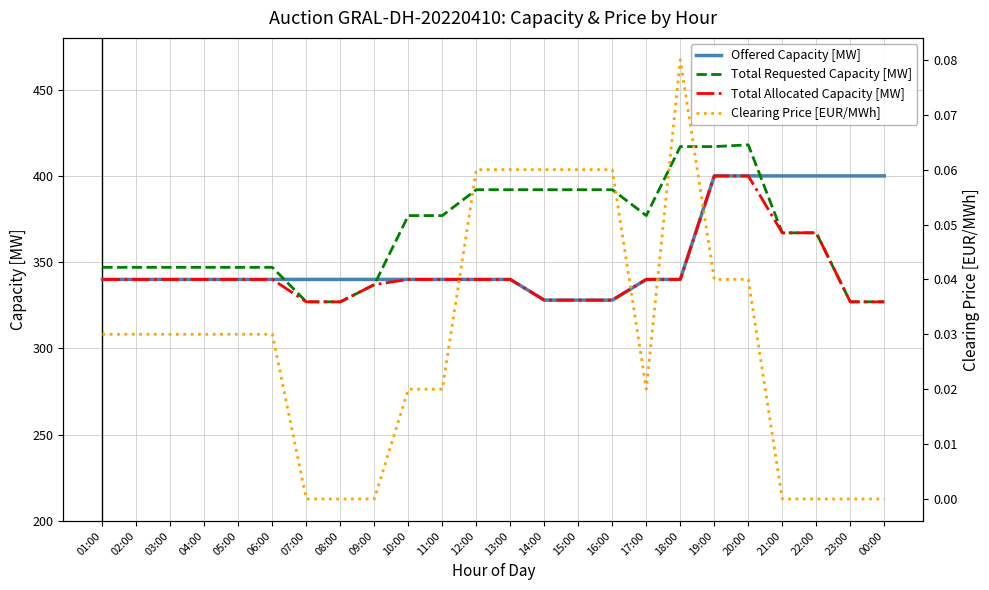

How many Total Requested Capacity [MW] values are between 347 and 392?

16